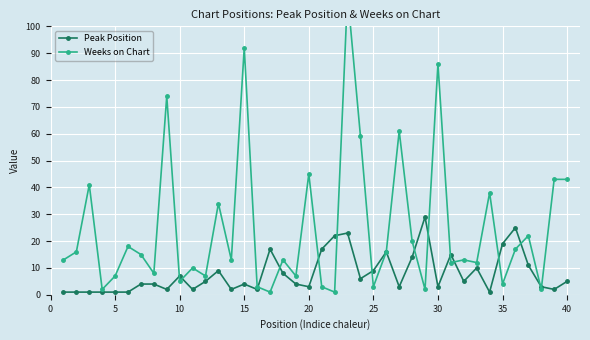

What are all the series names shown in the legend?

Peak Position, Weeks on Chart